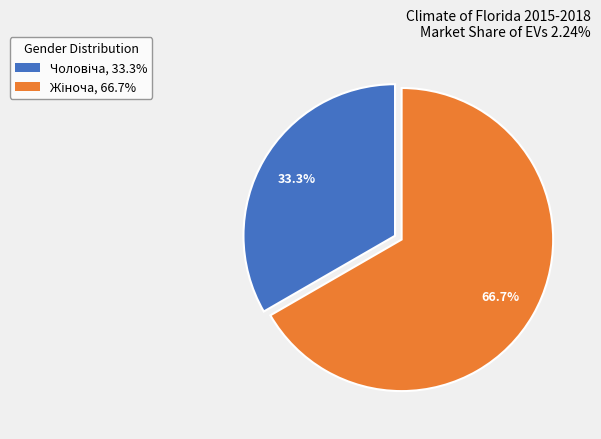

To the nearest percent, what is the difference between the largest and smallest slice percentages?

33%